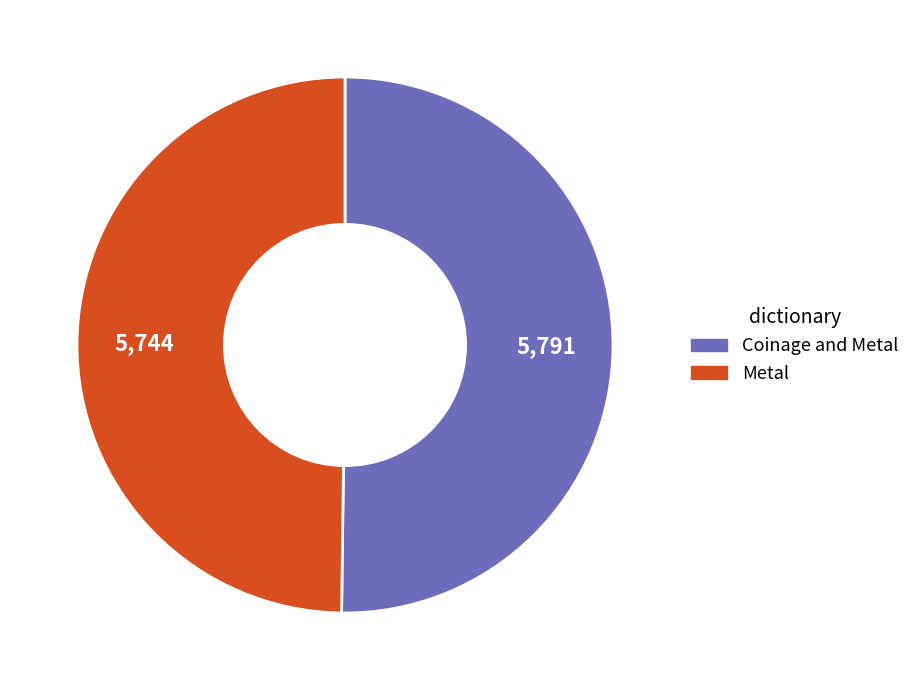

Do Metal and Coinage and Metal together represent more than half of the pie?

Yes